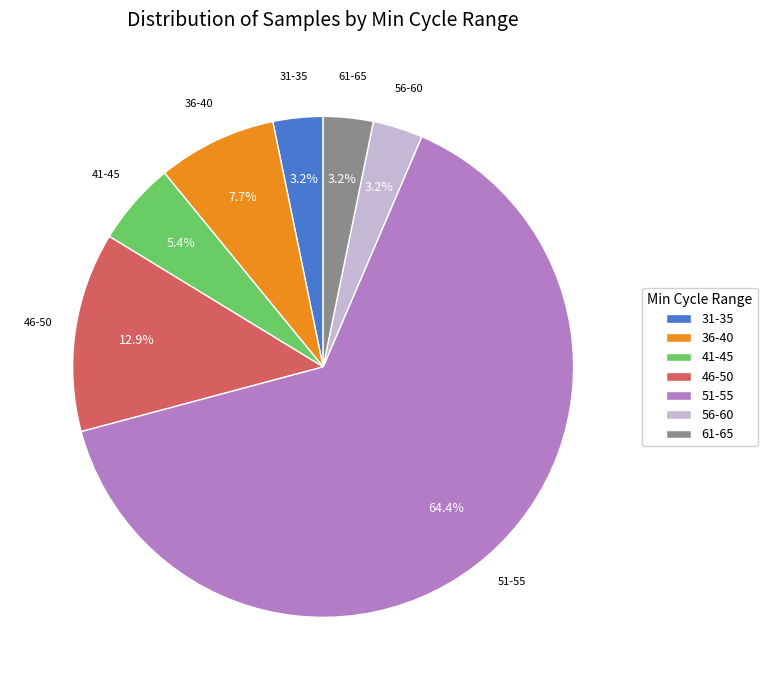

What percentage is NOT represented by 41-45?

94.6%